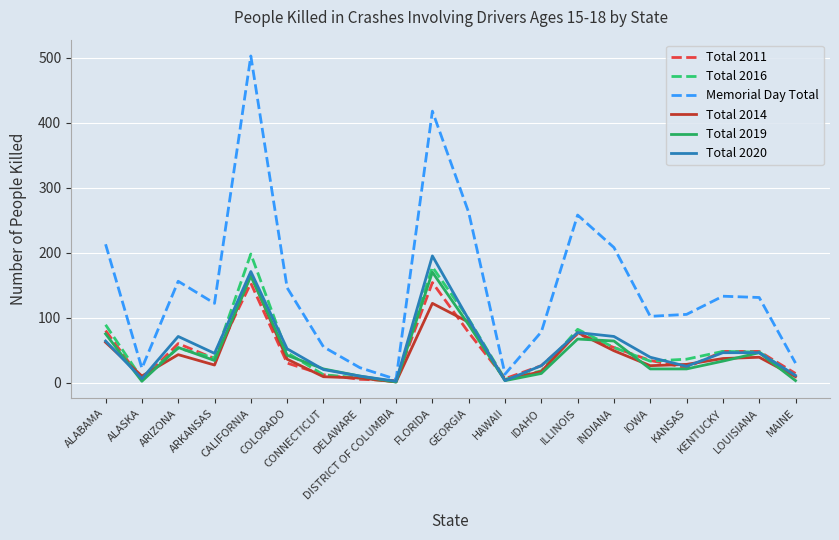

How many interior local valleys does the Memorial Day Total series have?

5